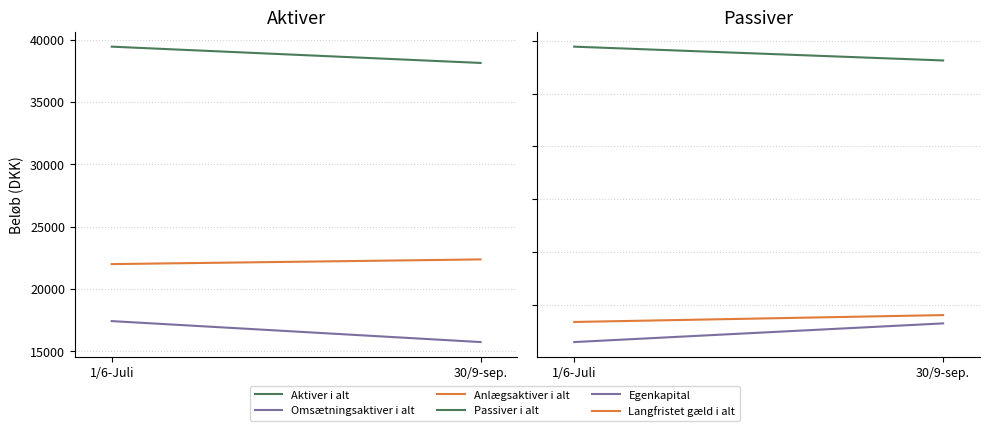

At which label is Anlægsaktiver i alt closest to 22187?

1/6-Juli